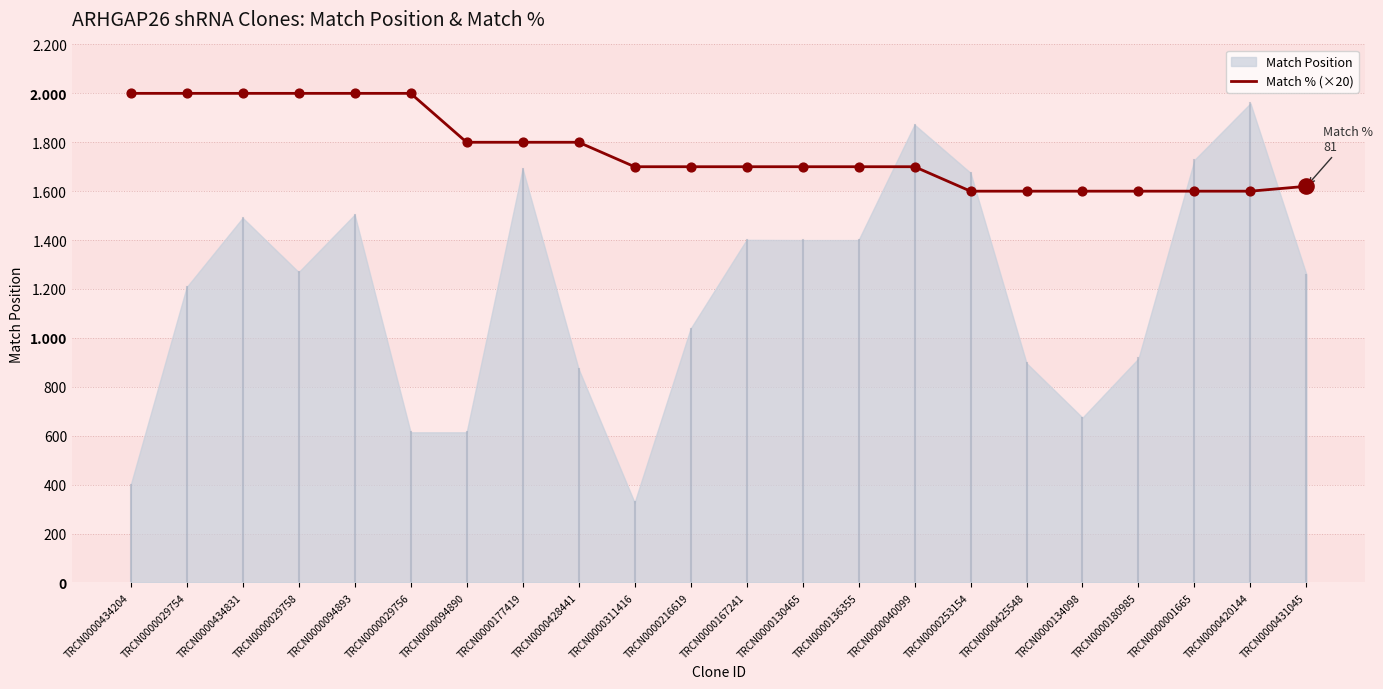

Between TRCN0000428441 and TRCN0000040099, which is larger?

TRCN0000428441